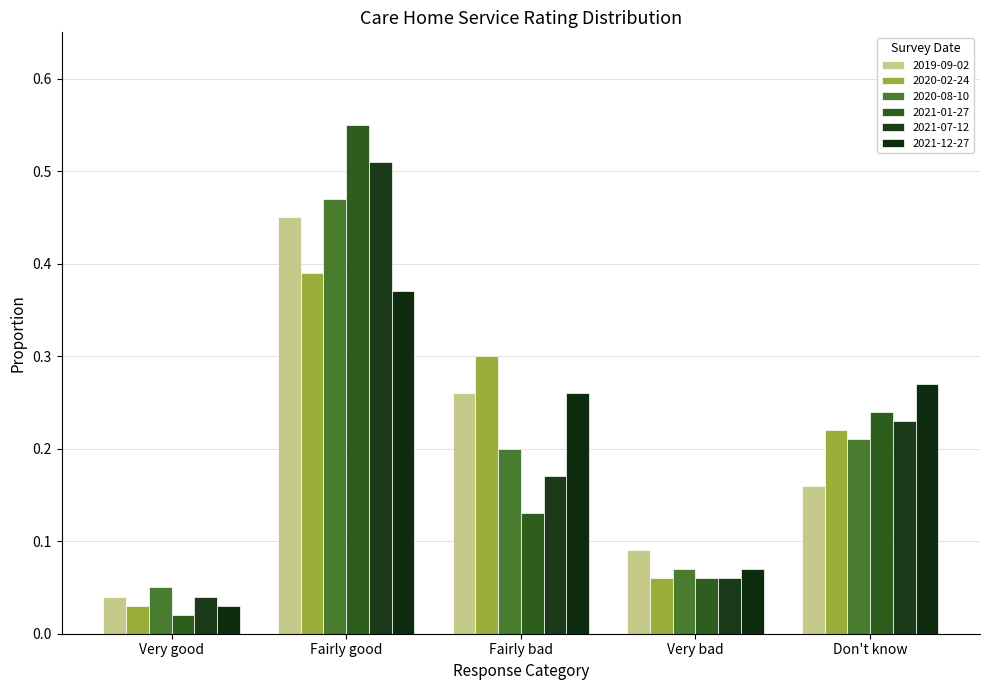

At which category does the chart reach its minimum across all series?

Very good